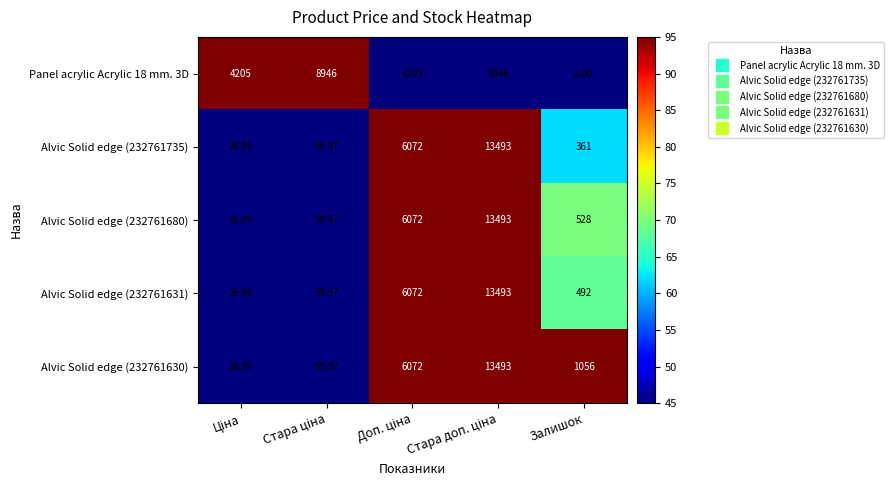

How many distinct data groups are displayed?

5